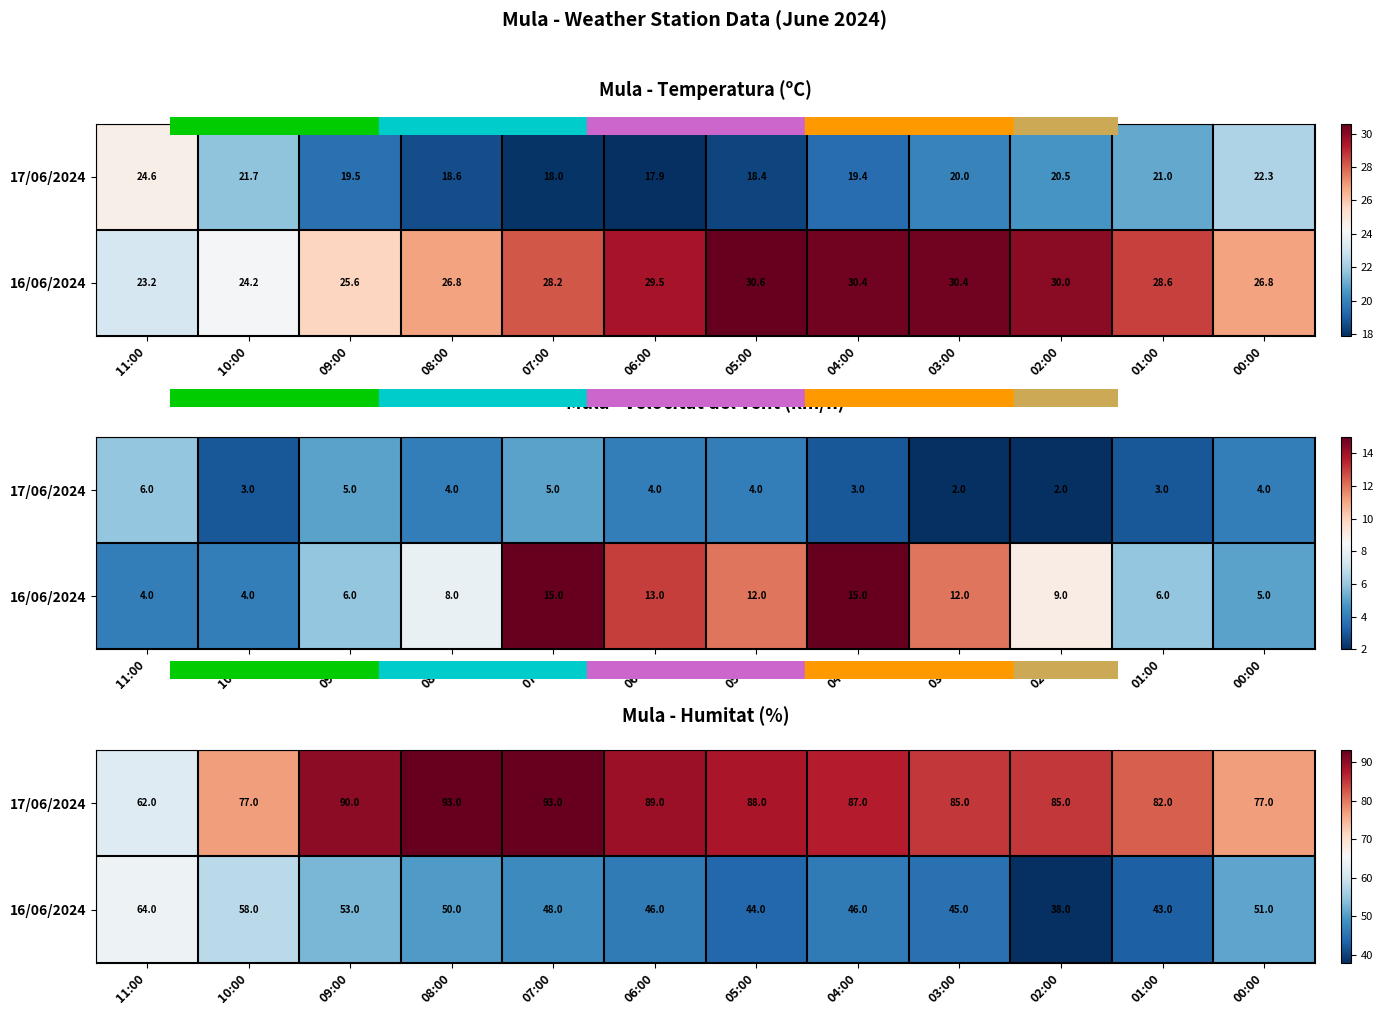

The 17/06/2024 series shows 50 at 05:00. True or false?

False